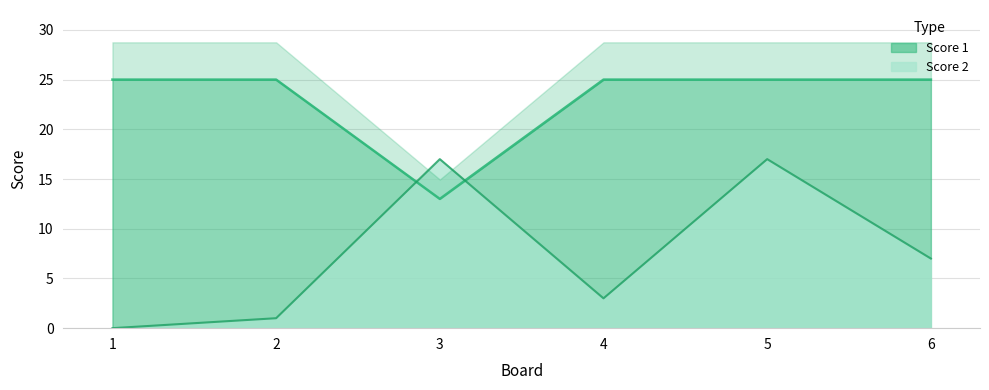

Which label corresponds to the smallest value in the chart?

1